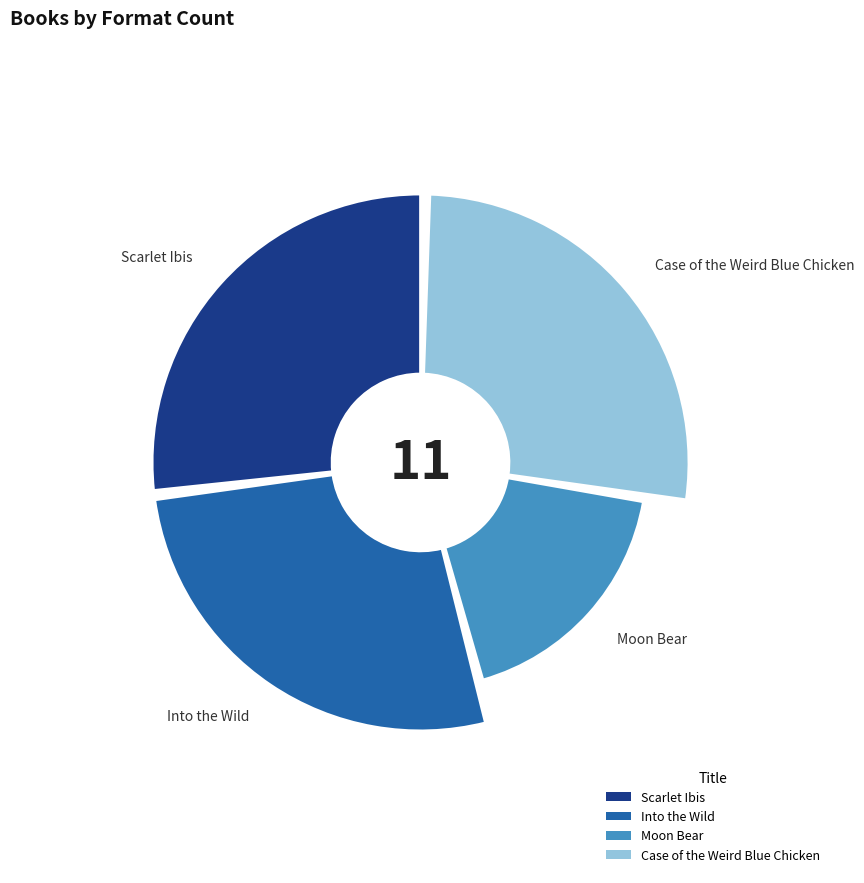

Combined, what portion of the pie is Moon Bear and Scarlet Ibis?

45.5%